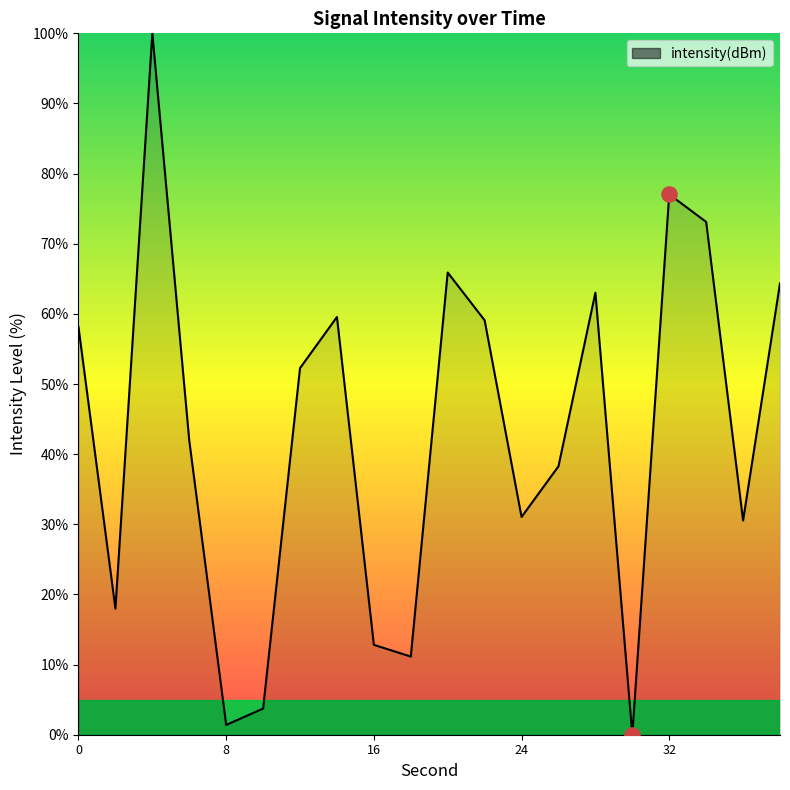

What is the greatest value displayed?

100.0